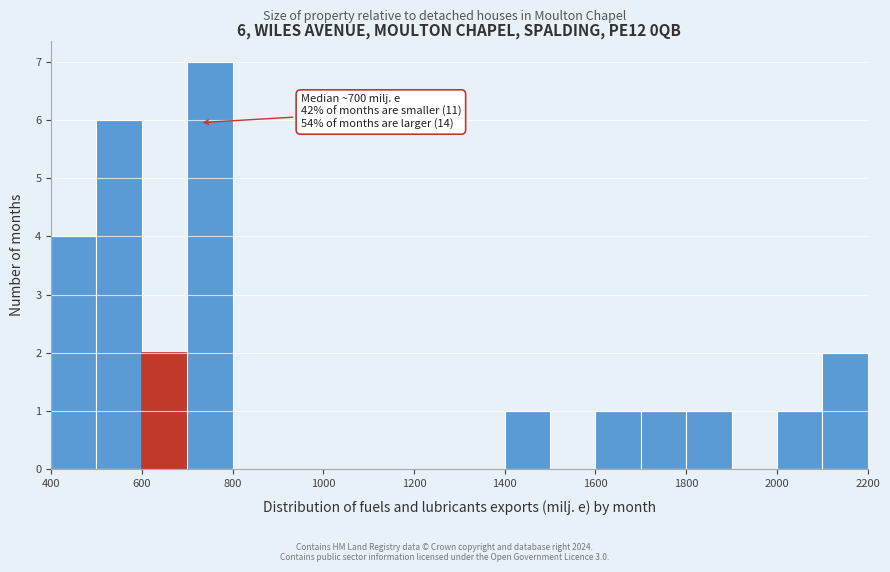

Over which range of the x-axis is the bar tallest?

700 to 800